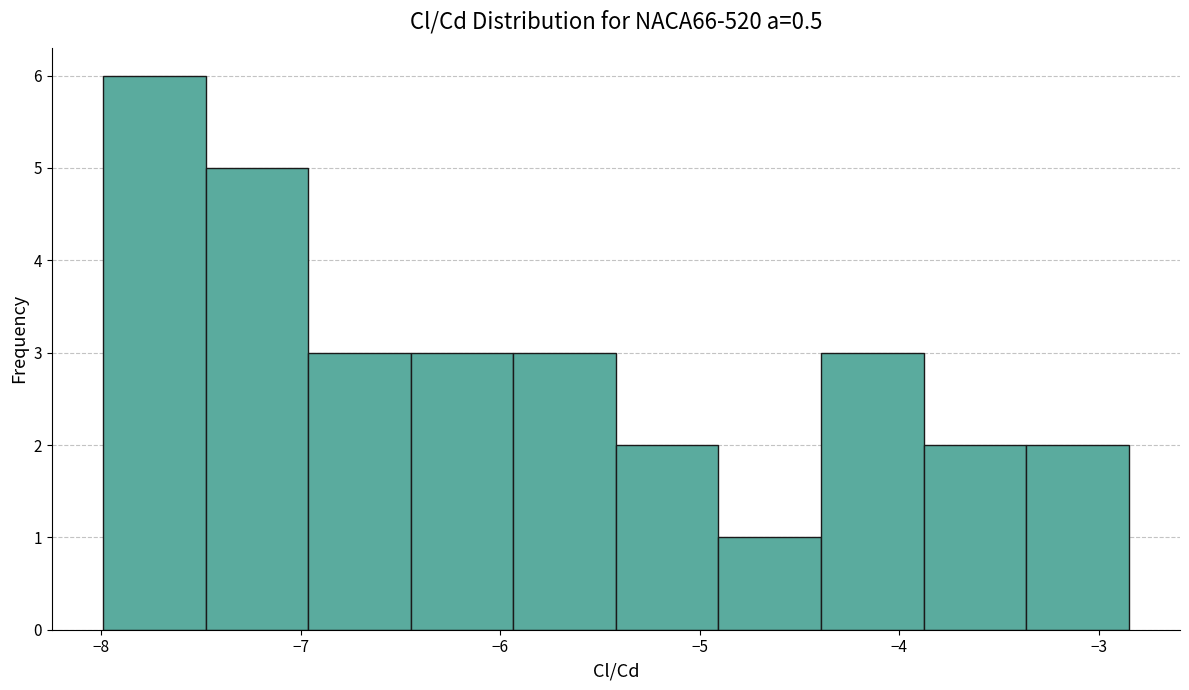

Which range on the x-axis has the tallest bar?

-8.0 to -7.5